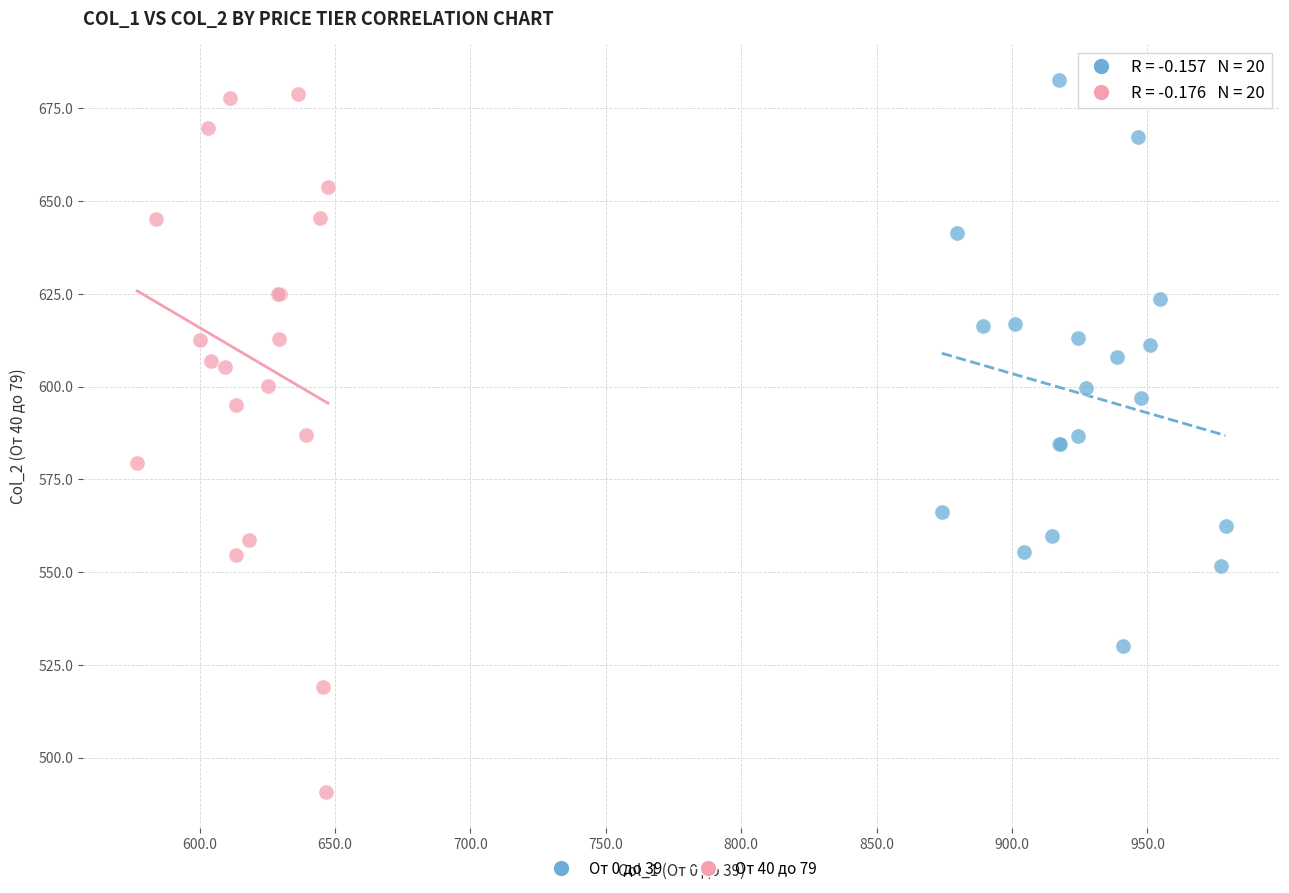

Which series contains the lowest Y value?

От 40 до 79